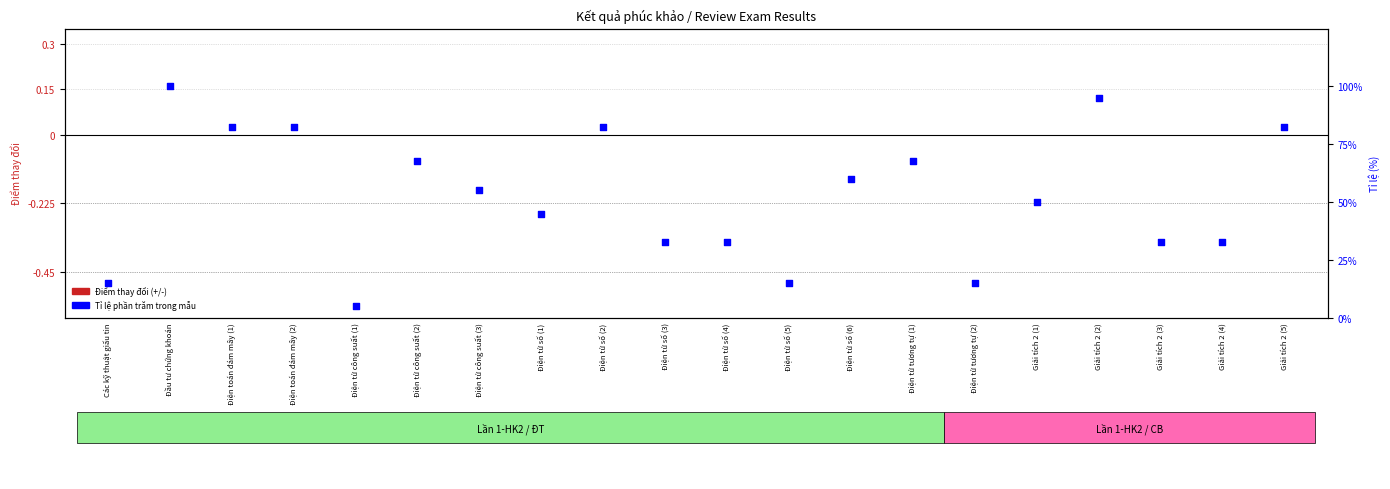

Which series has the widest spread of Y values?

Tỉ lệ phần trăm